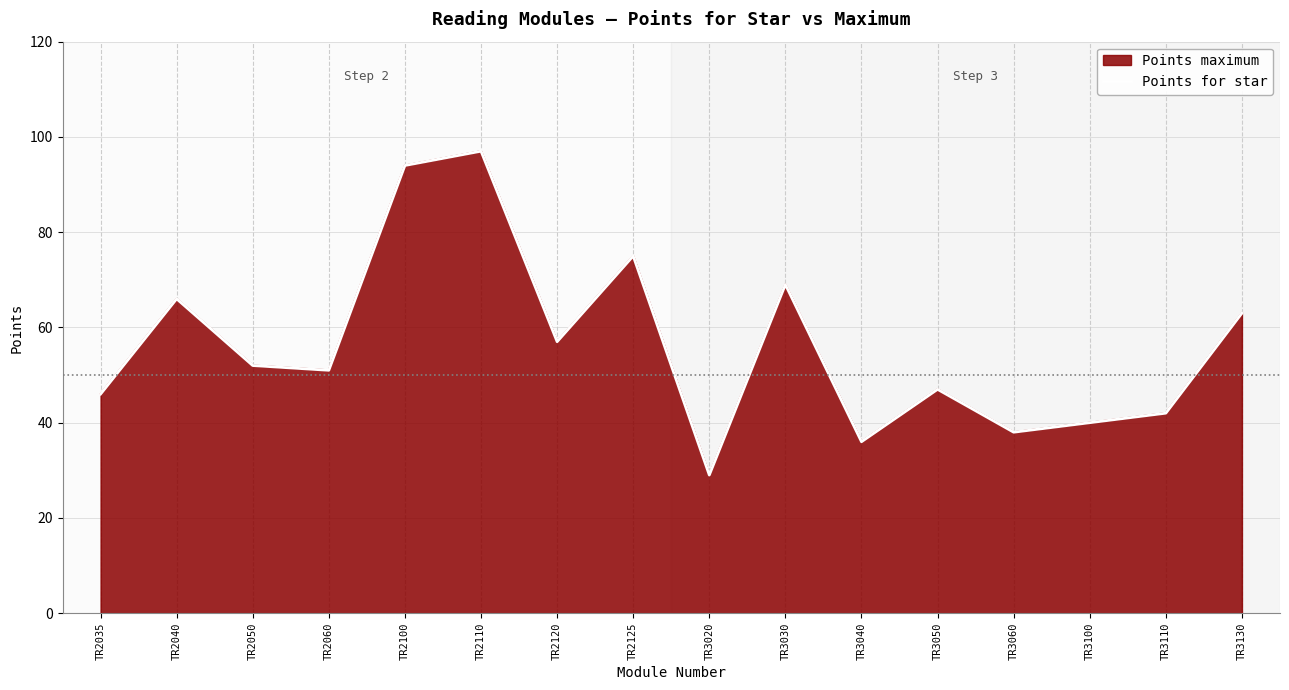

The chart shows a value of 51 at TR2060. True or false?

True